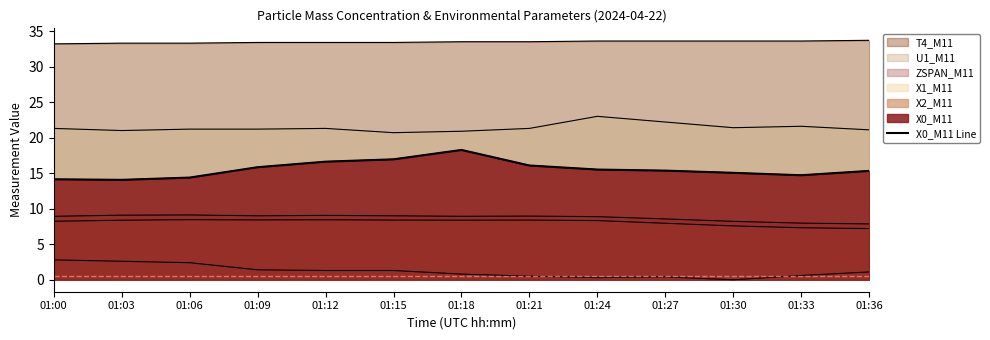

At which category does the chart reach its peak across all series?

01:18